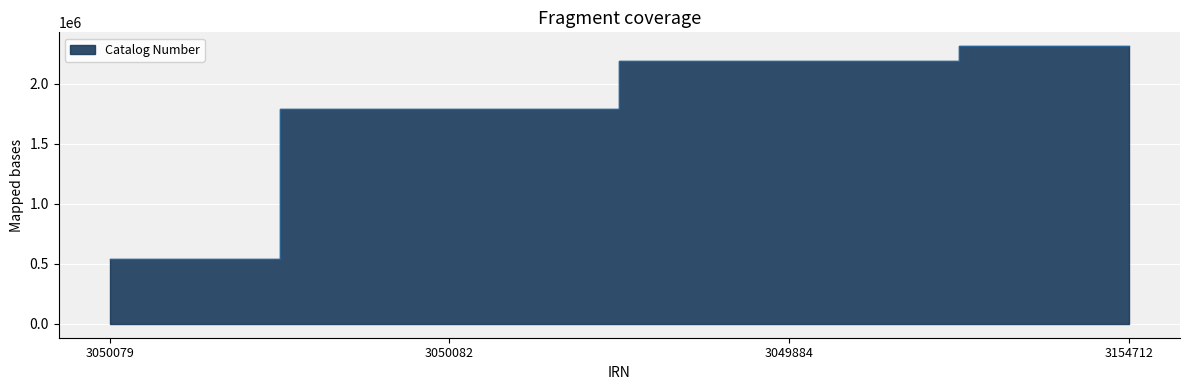

The value at 3154712 is 2314018. True or false?

True